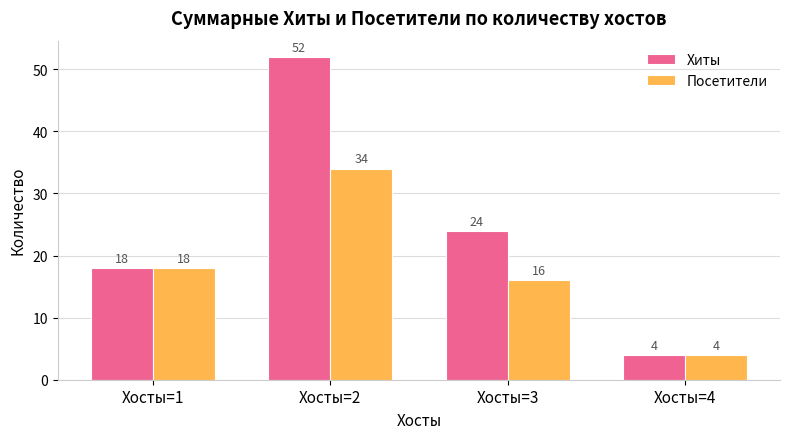

The value of Хиты at Хосты=4 is 4. True or false?

True